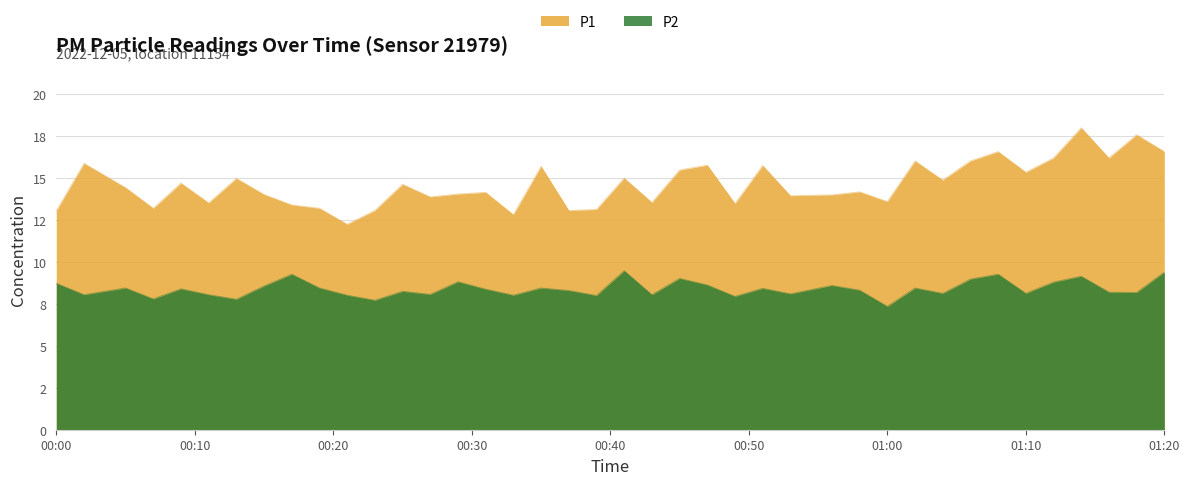

Is the value of P1 at 00:39 greater than the value of P2 at 00:13?

Yes